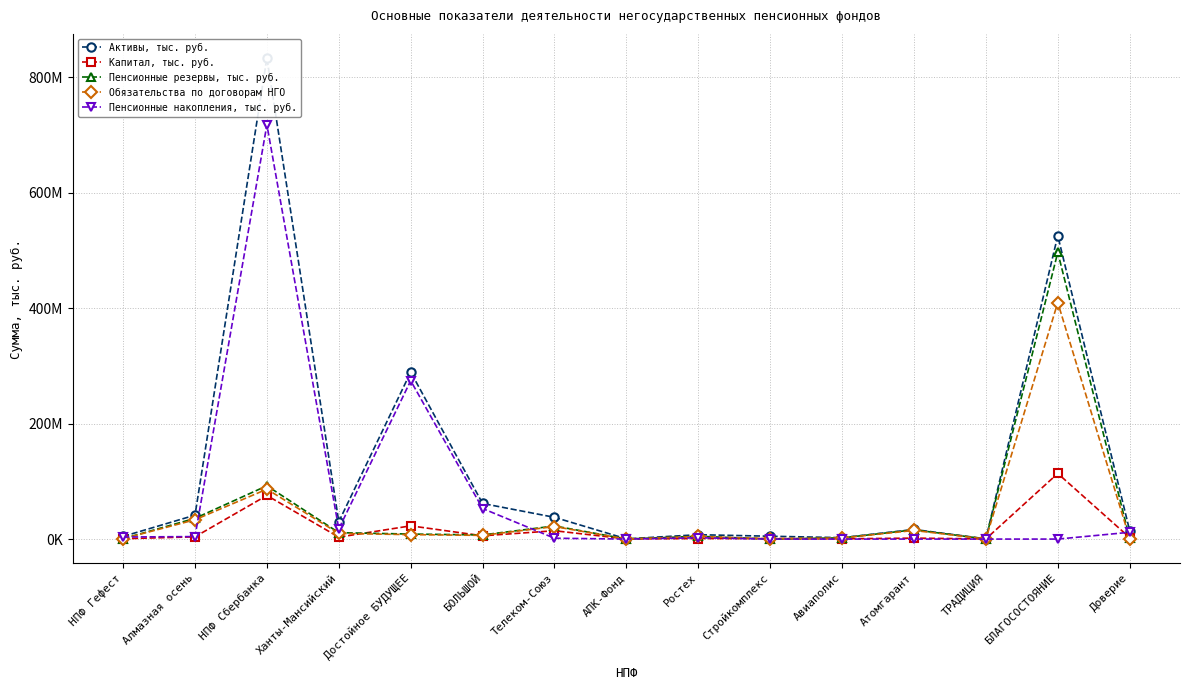

What is the average value of the Пенсионные накопления, тыс. руб. series?

72435333.8